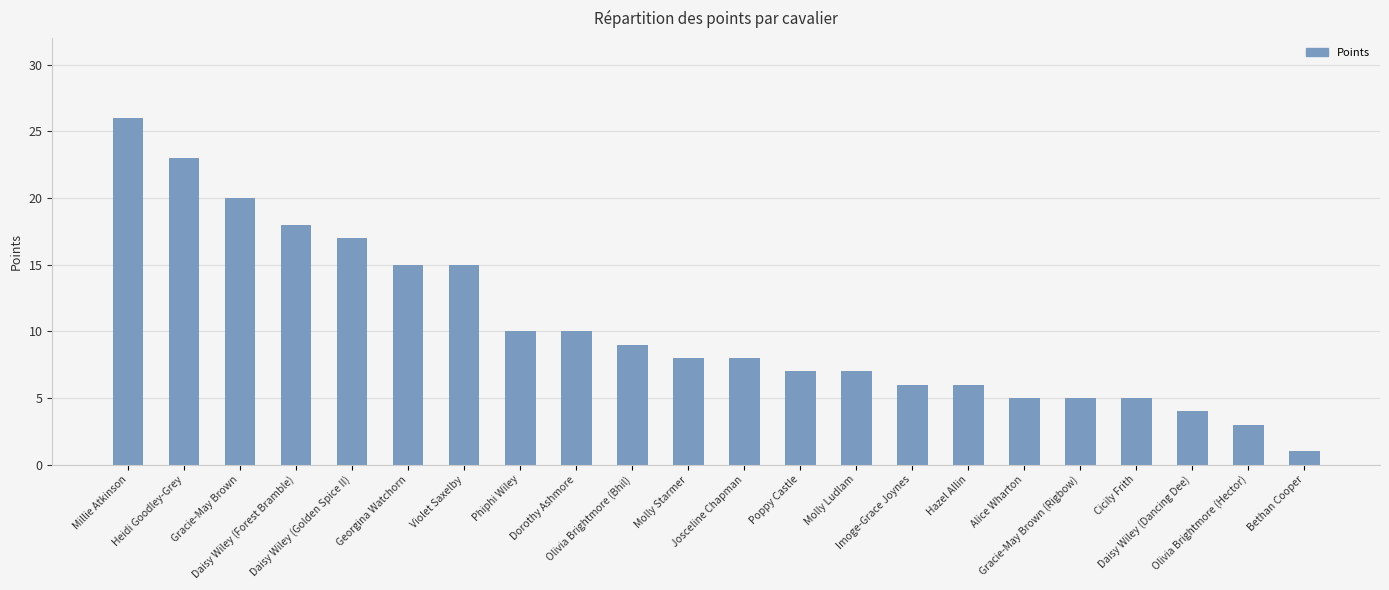

Reading left to right, what are all the values shown in this chart?

Millie Atkinson=26	Heidi Goodley-Grey=23	Gracie-May Brown=20	Daisy Wiley (Forest Bramble)=18	Daisy Wiley (Golden Spice II)=17	Georgina Watchorn=15	Violet Saxelby=15	Phiphi Wiley=10	Dorothy Ashmore=10	Olivia Brightmore (Bhil)=9	Molly Starmer=8	Josceline Chapman=8	Poppy Castle=7	Molly Ludlam=7	Imoge-Grace Joynes=6	Hazel Allin=6	Alice Wharton=5	Gracie-May Brown (Rigbow)=5	Cicily Frith=5	Daisy Wiley (Dancing Dee)=4	Olivia Brightmore (Hector)=3	Bethan Cooper=1